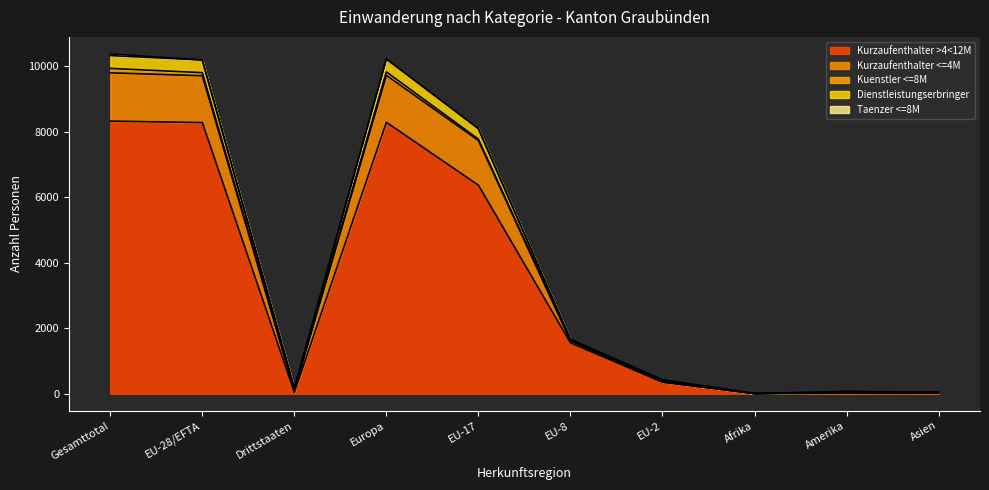

True or false: Kurzaufenthalter >4<12M and Kurzaufenthalter <=4M intersect in this chart.

False